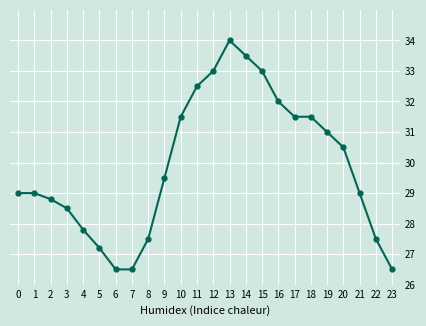

True or false: the data shows 26.5 at 7.

True